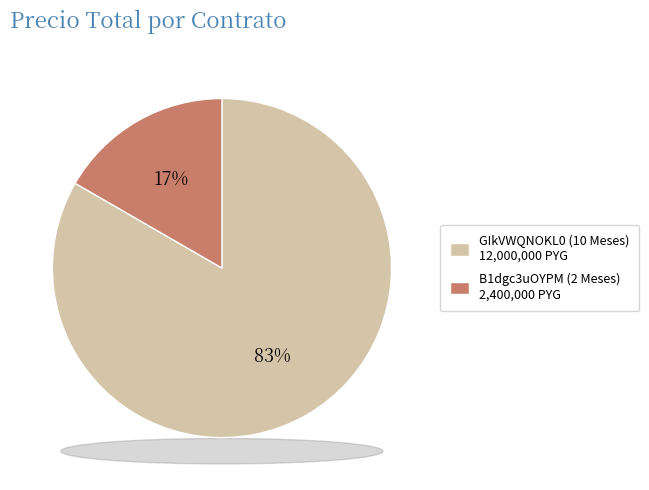

Is the sum of GIkVWQNOKL0 (10 Meses) 12,000,000 PYG and B1dgc3uOYPM (2 Meses) 2,400,000 PYG greater than half?

Yes